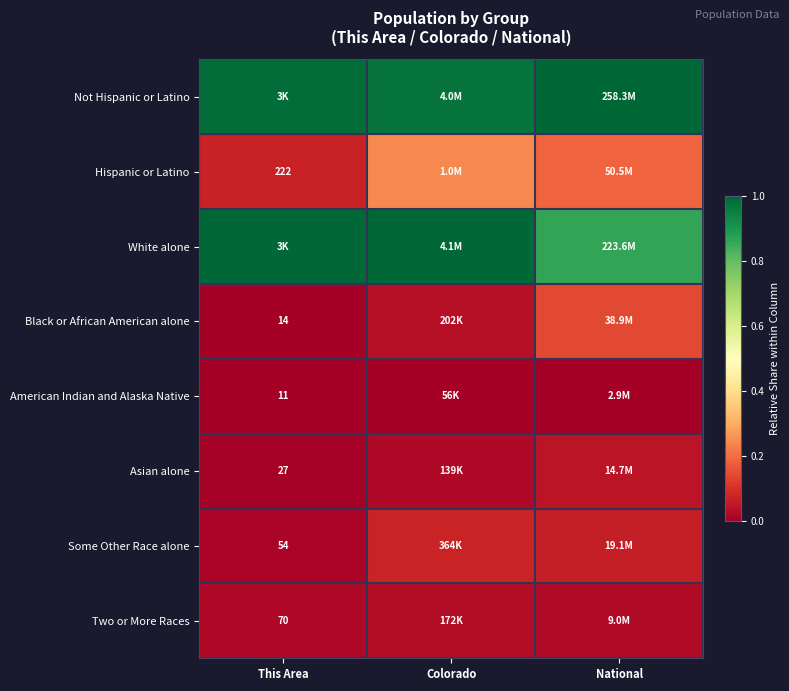

The value of Hispanic or Latino at National is 0.3. True or false?

False